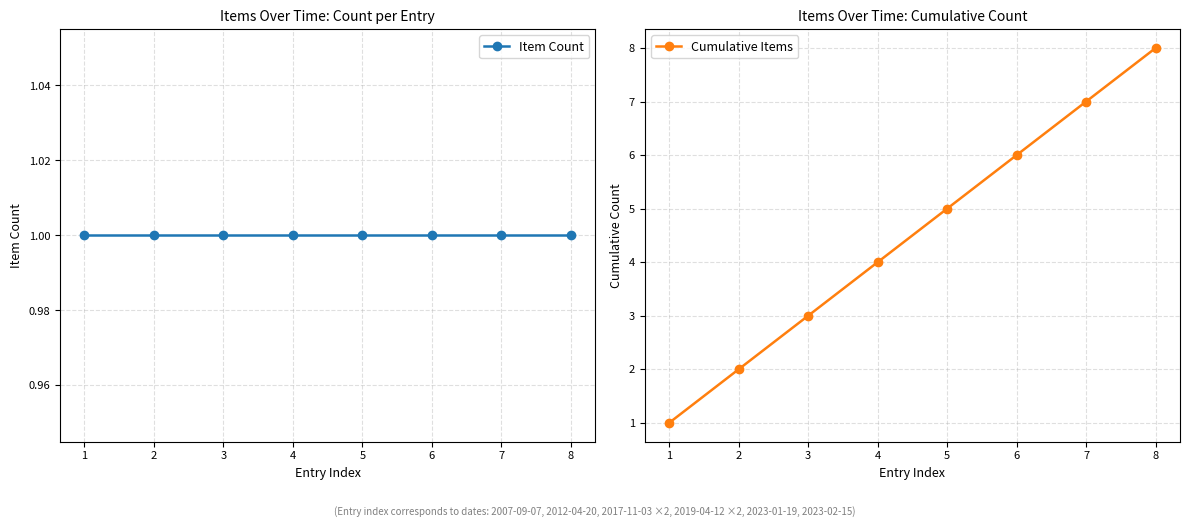

True or false: Cumulative Items has more than 1 interior local peaks.

False